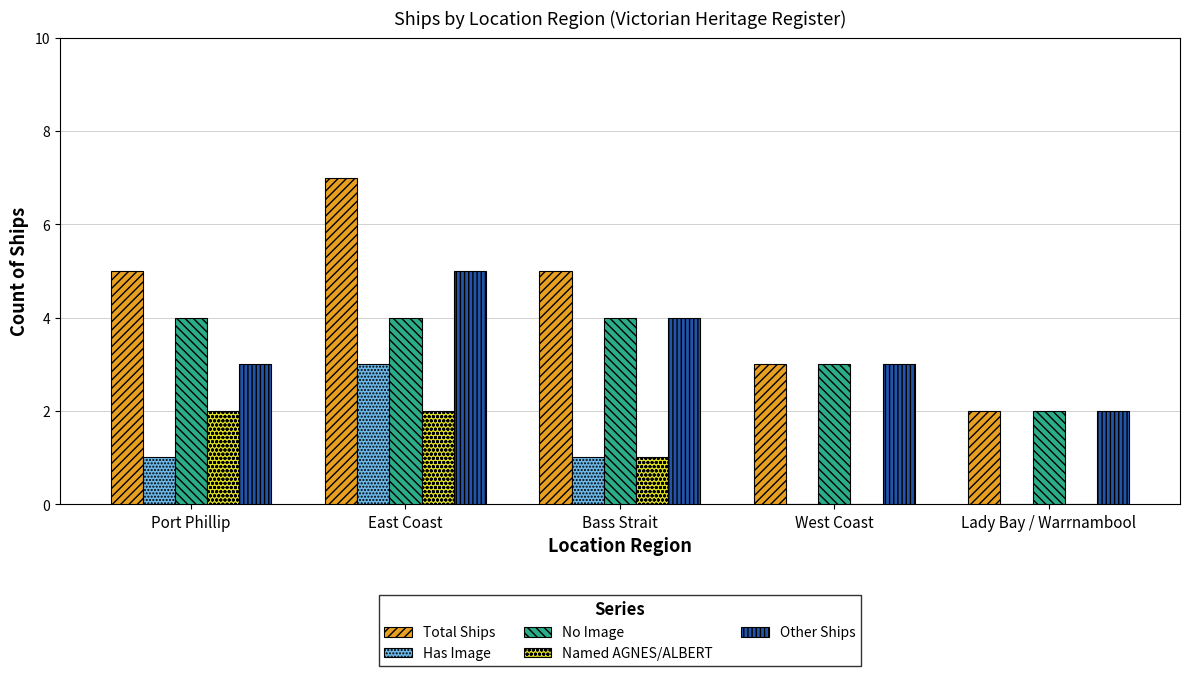

What is the sum of the No Image values at Port Phillip and East Coast?

8